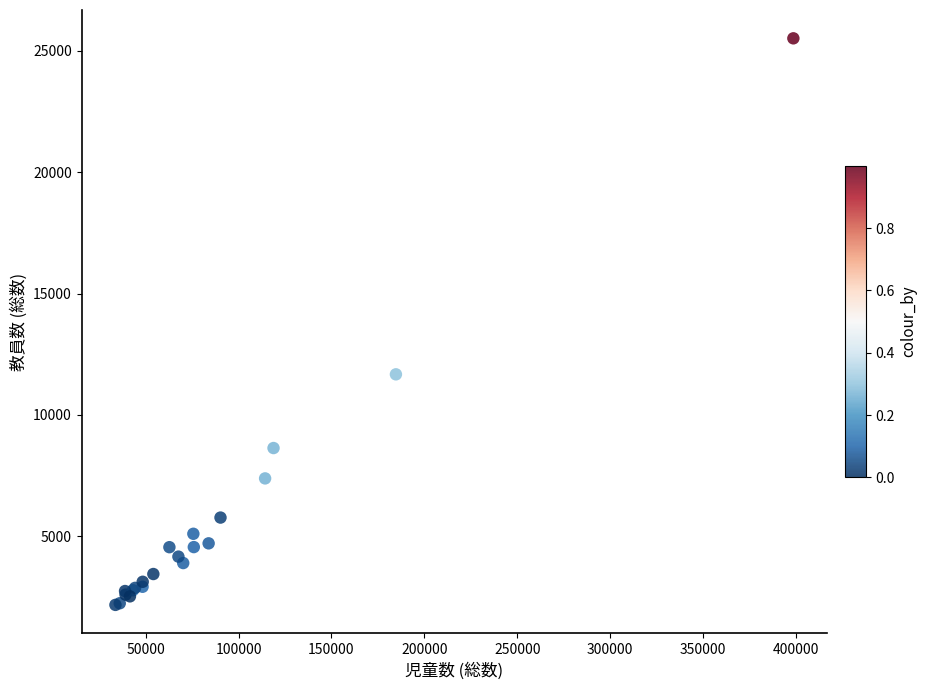

What Y value in the scatter plot is closest to 13845?

11673